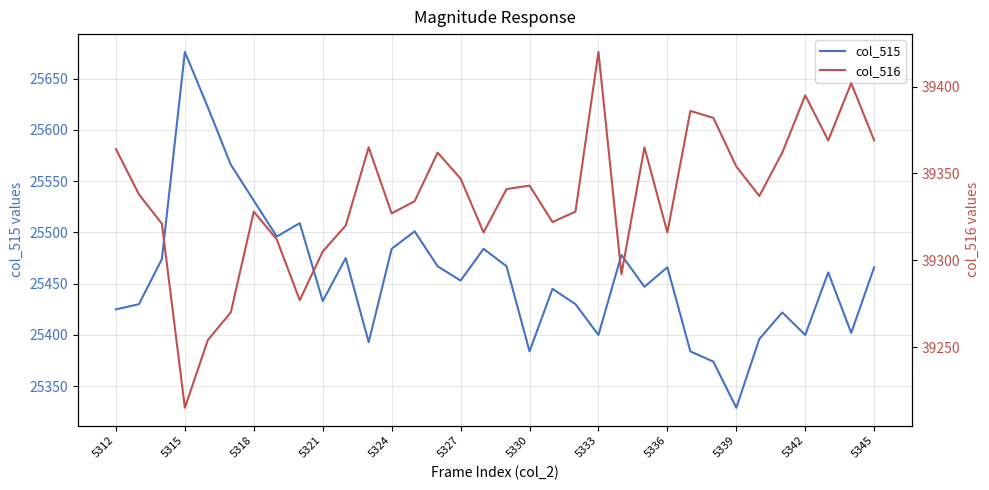

What is the highest value of the col_515 series?

25676